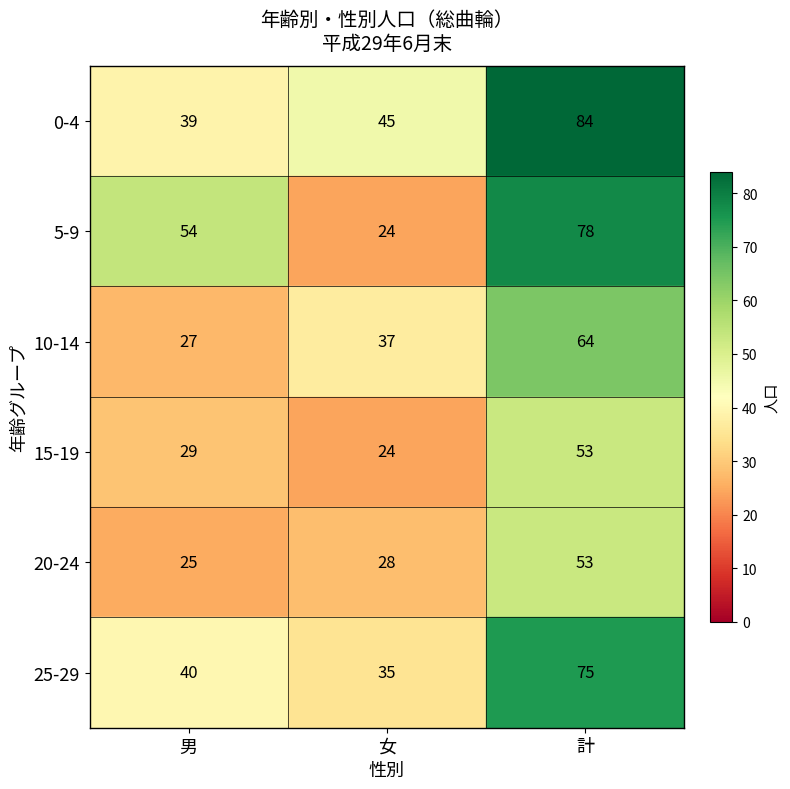

What is the approximate value of 15-19 at 男?

29